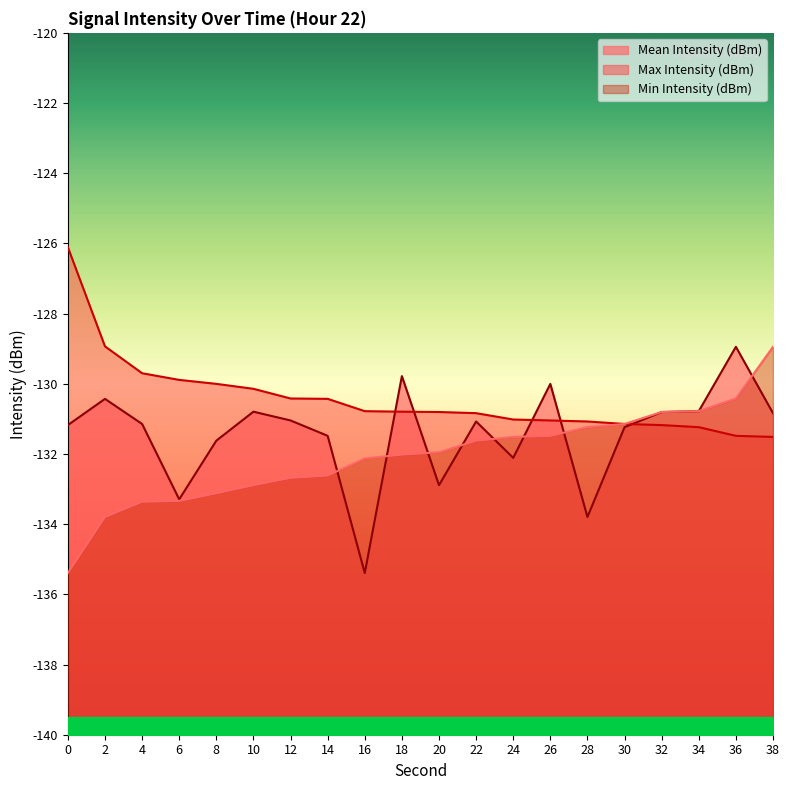

The Mean Intensity (dBm) series shows -135.4 at 16. True or false?

True